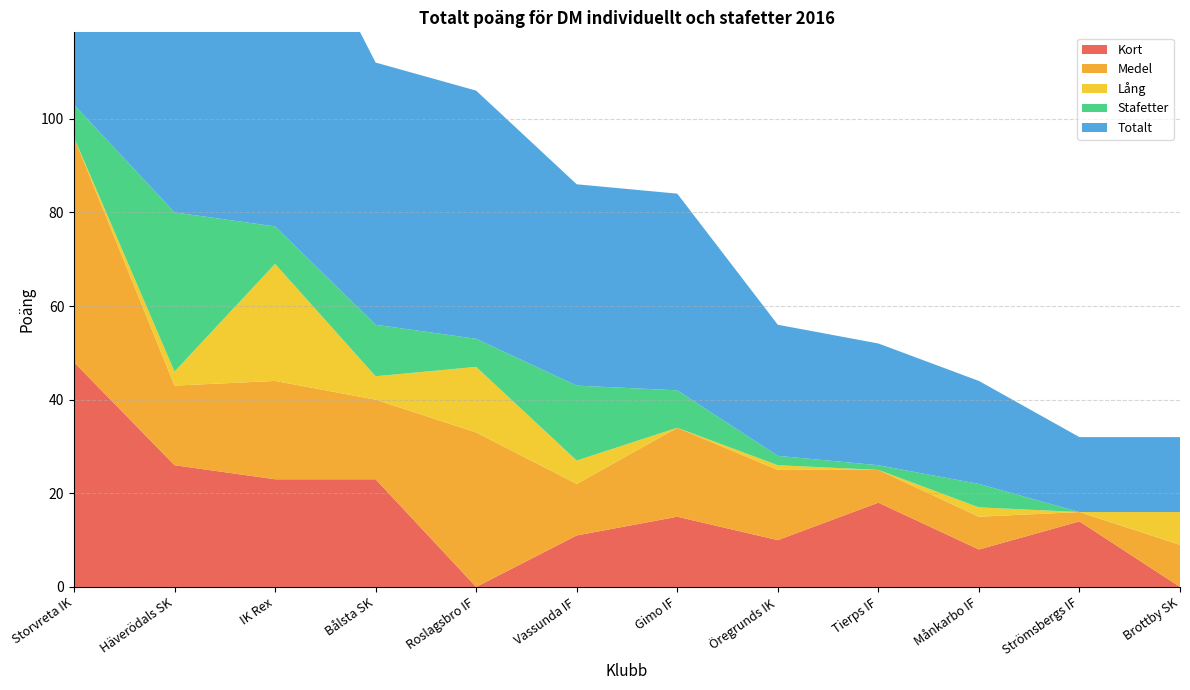

Reading left to right, what are all the values shown in this chart?

Kort: Storvreta IK=48	Häverödals SK=26	IK Rex=23	Bålsta SK=23	Roslagsbro IF=0	Vassunda IF=11	Gimo IF=15	Öregrunds IK=10	Tierps IF=18	Månkarbo IF=8	Strömsbergs IF=14	Brottby SK=0
Medel: Storvreta IK=48	Häverödals SK=17	IK Rex=21	Bålsta SK=17	Roslagsbro IF=33	Vassunda IF=11	Gimo IF=19	Öregrunds IK=15	Tierps IF=7	Månkarbo IF=7	Strömsbergs IF=2	Brottby SK=9
Lång: Storvreta IK=0	Häverödals SK=3	IK Rex=25	Bålsta SK=5	Roslagsbro IF=14	Vassunda IF=5	Gimo IF=0	Öregrunds IK=1	Tierps IF=0	Månkarbo IF=2	Strömsbergs IF=0	Brottby SK=7
Stafetter: Storvreta IK=7	Häverödals SK=34	IK Rex=8	Bålsta SK=11	Roslagsbro IF=6	Vassunda IF=16	Gimo IF=8	Öregrunds IK=2	Tierps IF=1	Månkarbo IF=5	Strömsbergs IF=0	Brottby SK=0
Totalt: Storvreta IK=103	Häverödals SK=80	IK Rex=77	Bålsta SK=56	Roslagsbro IF=53	Vassunda IF=43	Gimo IF=42	Öregrunds IK=28	Tierps IF=26	Månkarbo IF=22	Strömsbergs IF=16	Brottby SK=16